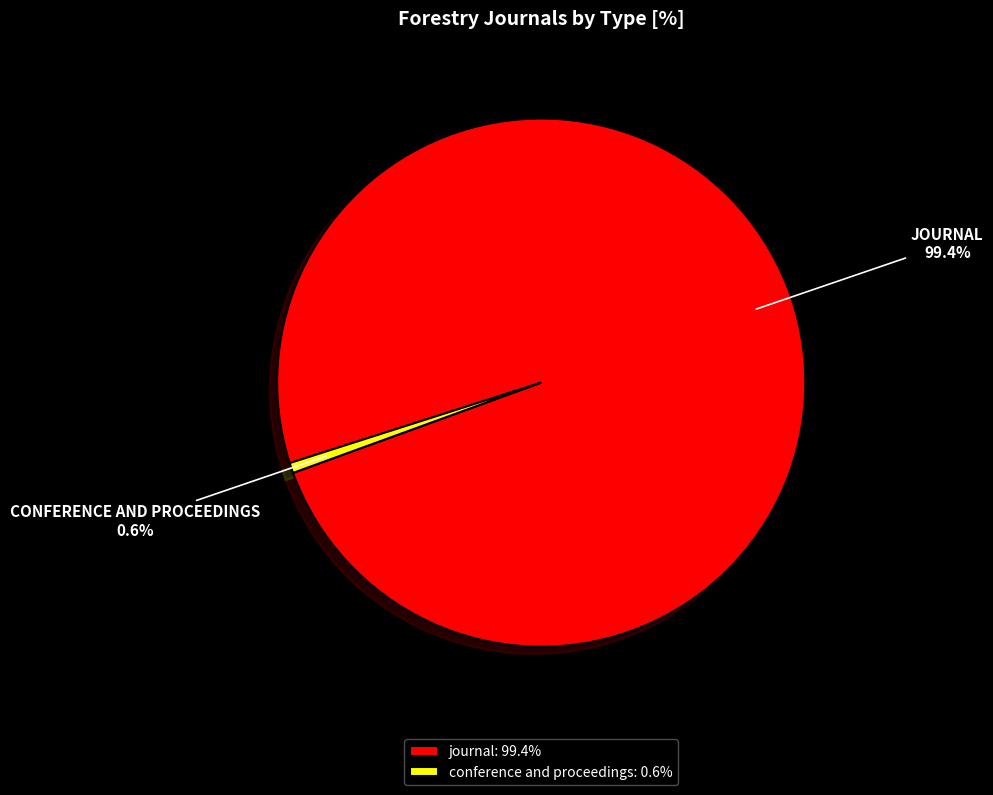

Combined, what portion of the pie is conference and proceedings and journal?

100.0%